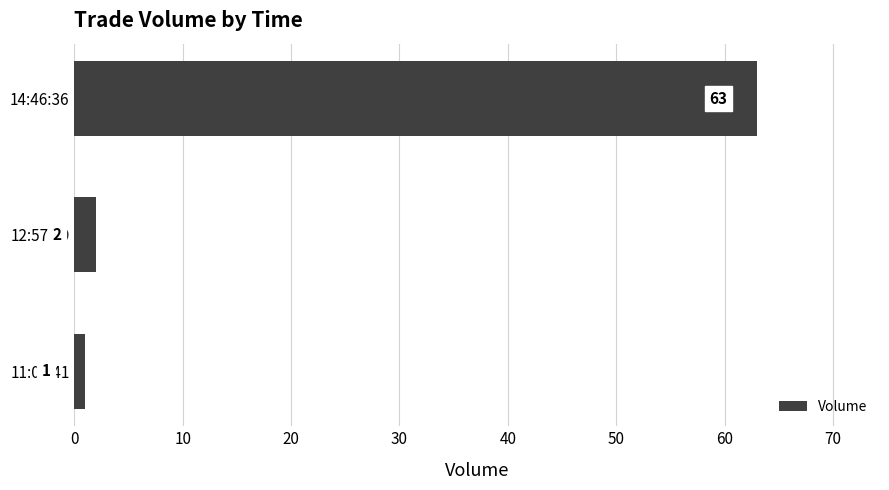

What is the maximum value shown in the chart?

63